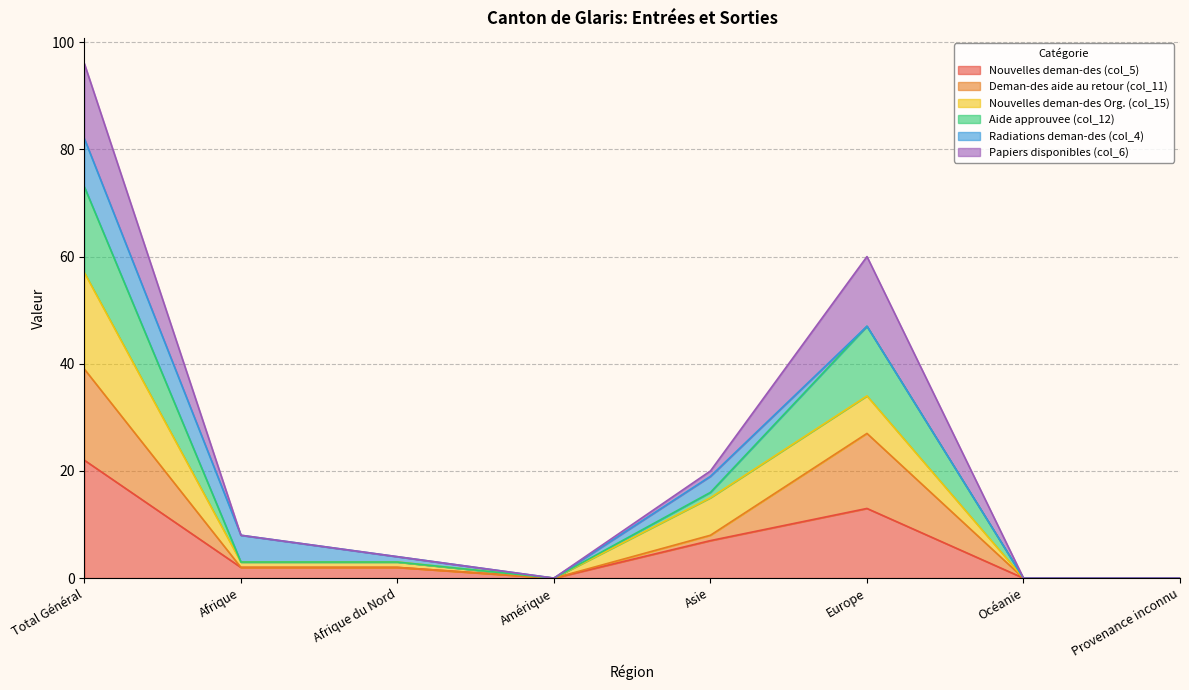

At which category is the sum across all series the highest?

Total Général